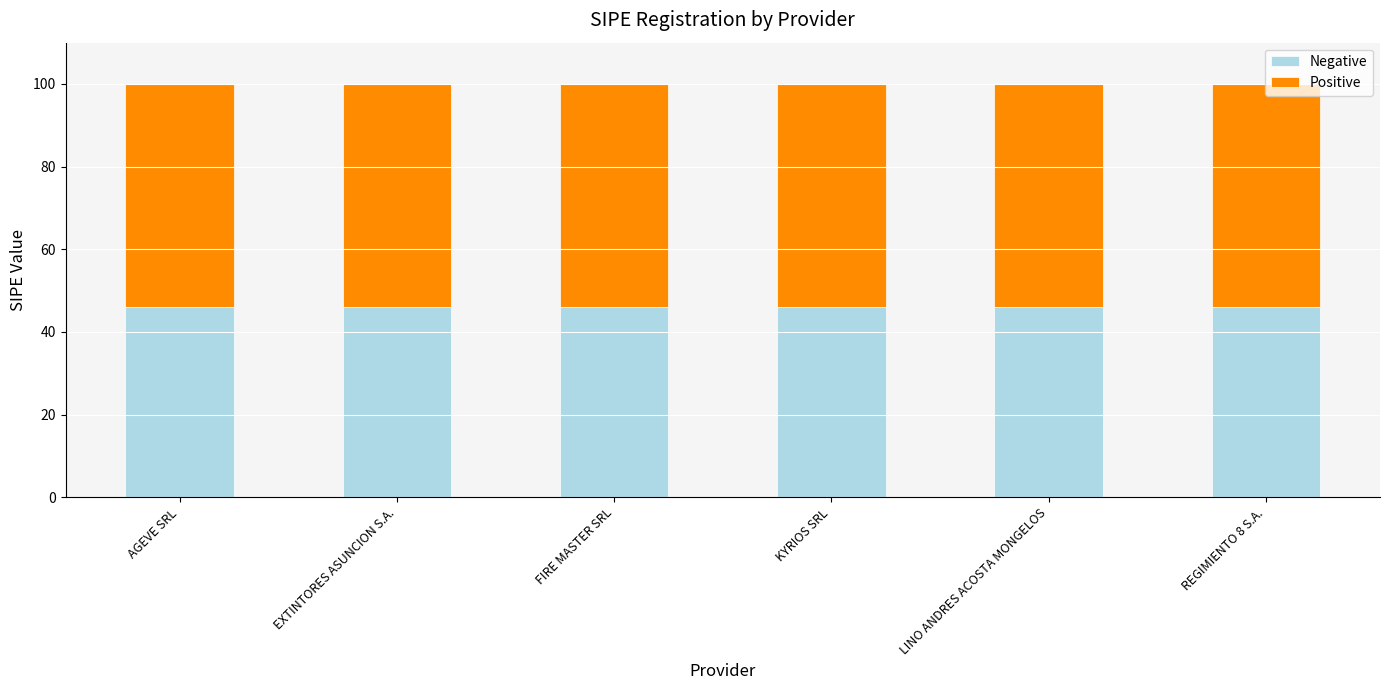

What is the total value across all series at AGEVE SRL?

100